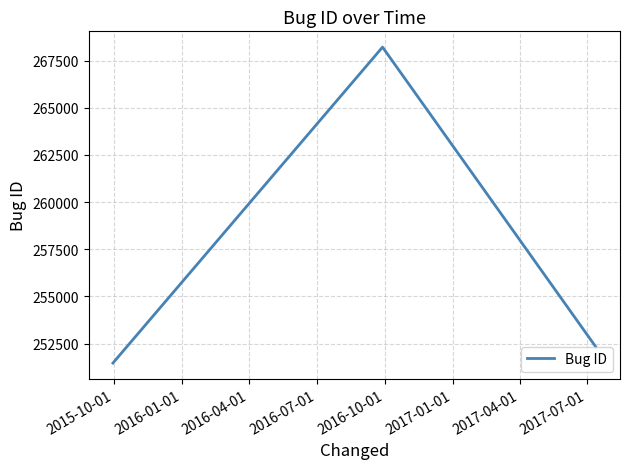

What is the sum of all values?

772001